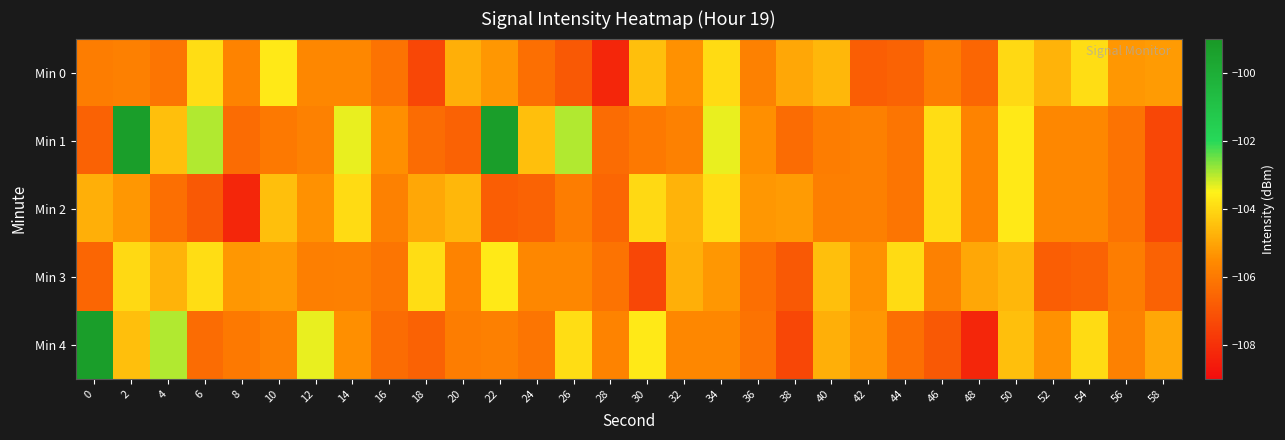

Which series has the largest total across all categories?

Min 1